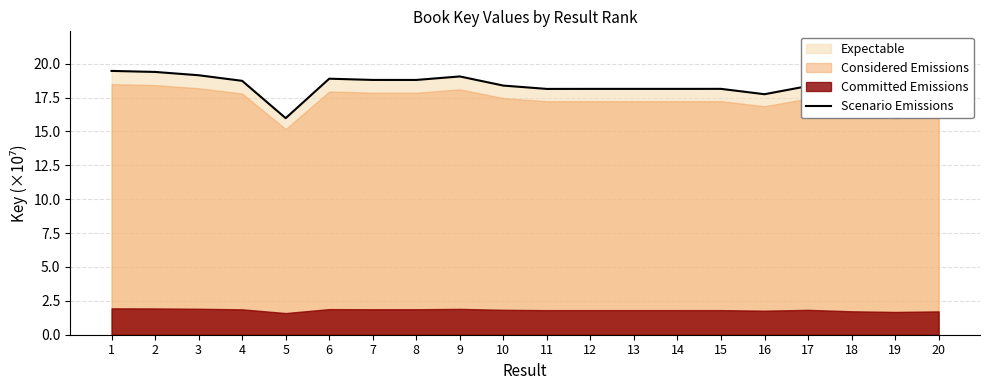

List the labels in order of value, smallest first.

5, 19, 20, 18, 16, 11, 14, 13, 12, 15, 17, 10, 4, 8, 7, 6, 9, 3, 2, 1